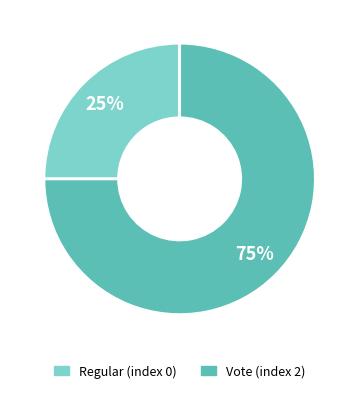

Which category has the biggest portion of the pie?

Vote